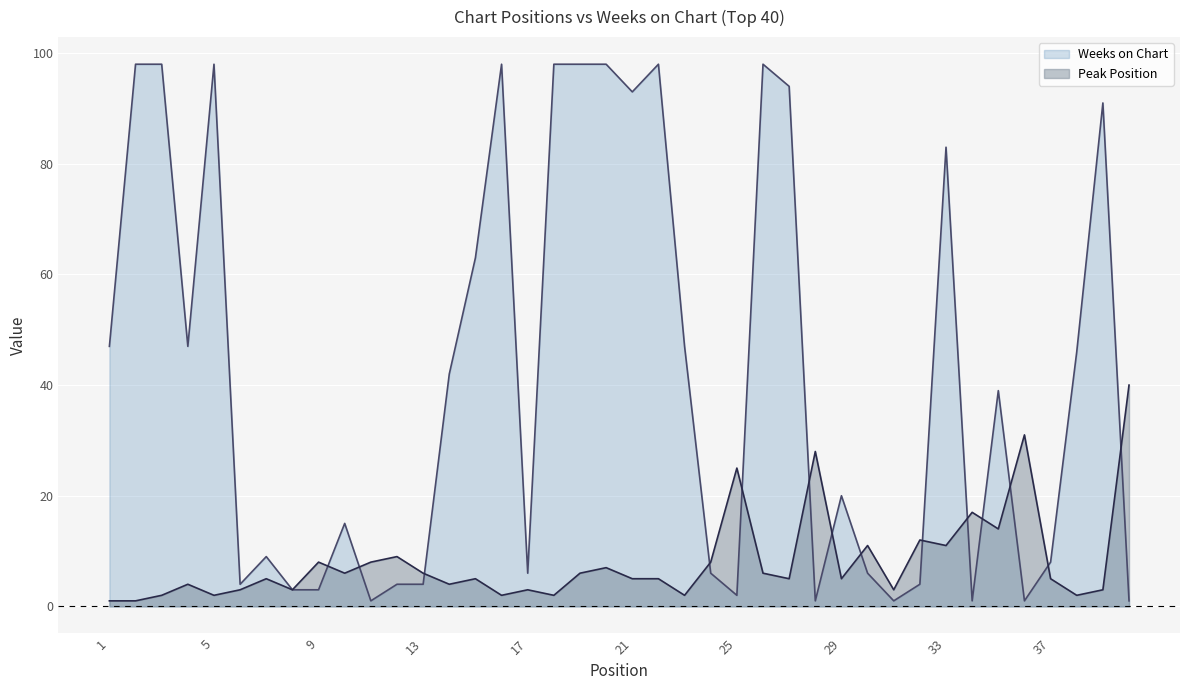

What is the approximate value of Peak Position at 7, to the nearest 5?

5